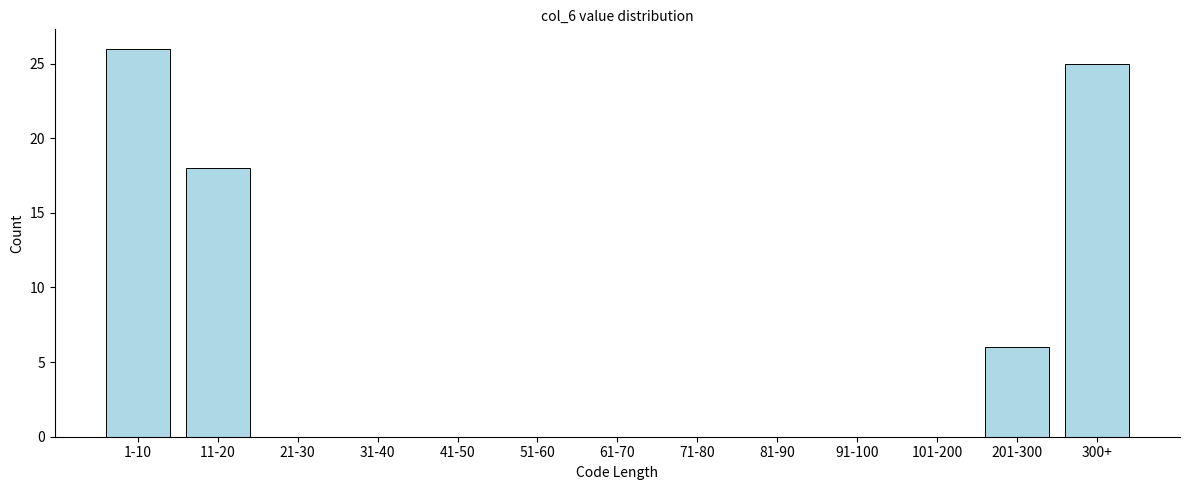

Reading left to right, what are all the values shown in this chart?

1-10=26	11-20=18	21-30=0	31-40=0	41-50=0	51-60=0	61-70=0	71-80=0	81-90=0	91-100=0	101-200=0	201-300=6	300+=25